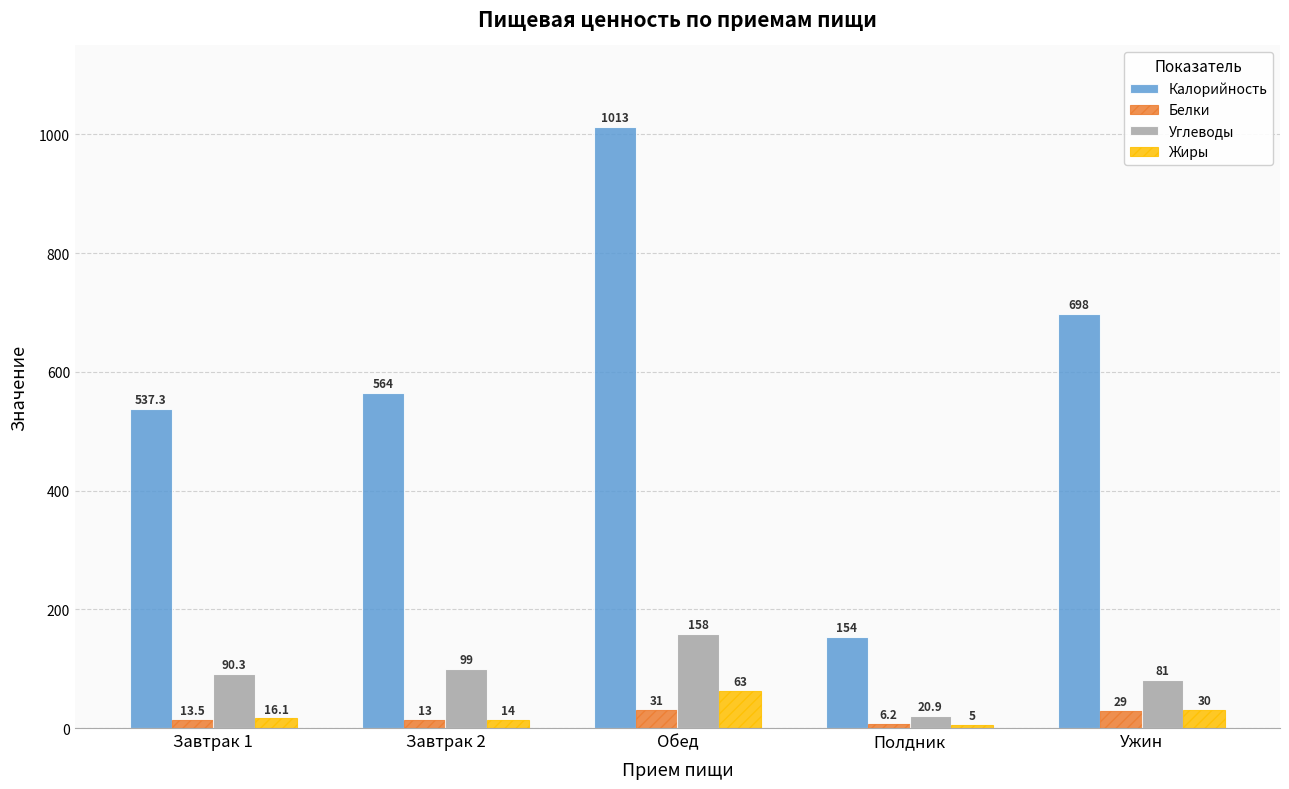

What is the spread (max minus min) of values at Обед?

982.0